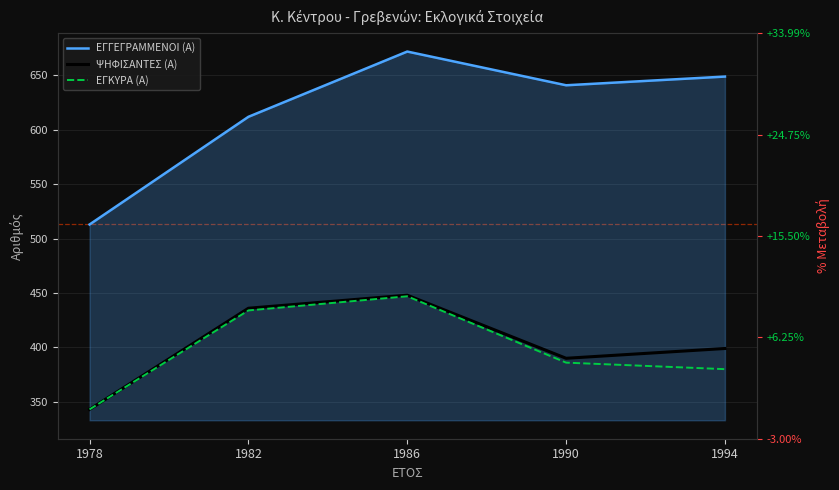

Which category has the highest value in the ΕΓΓΕΓΡΑΜΜΕΝΟΙ (Α) series?

1986